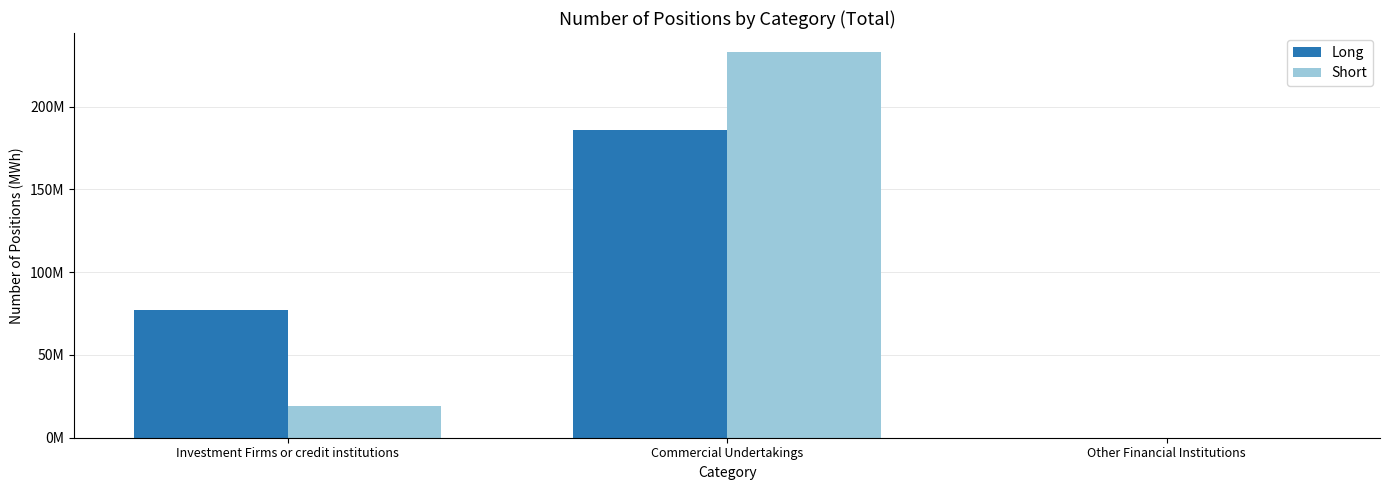

Rank the categories by Long value from highest to lowest.

Commercial Undertakings, Investment Firms or credit institutions, Other Financial Institutions